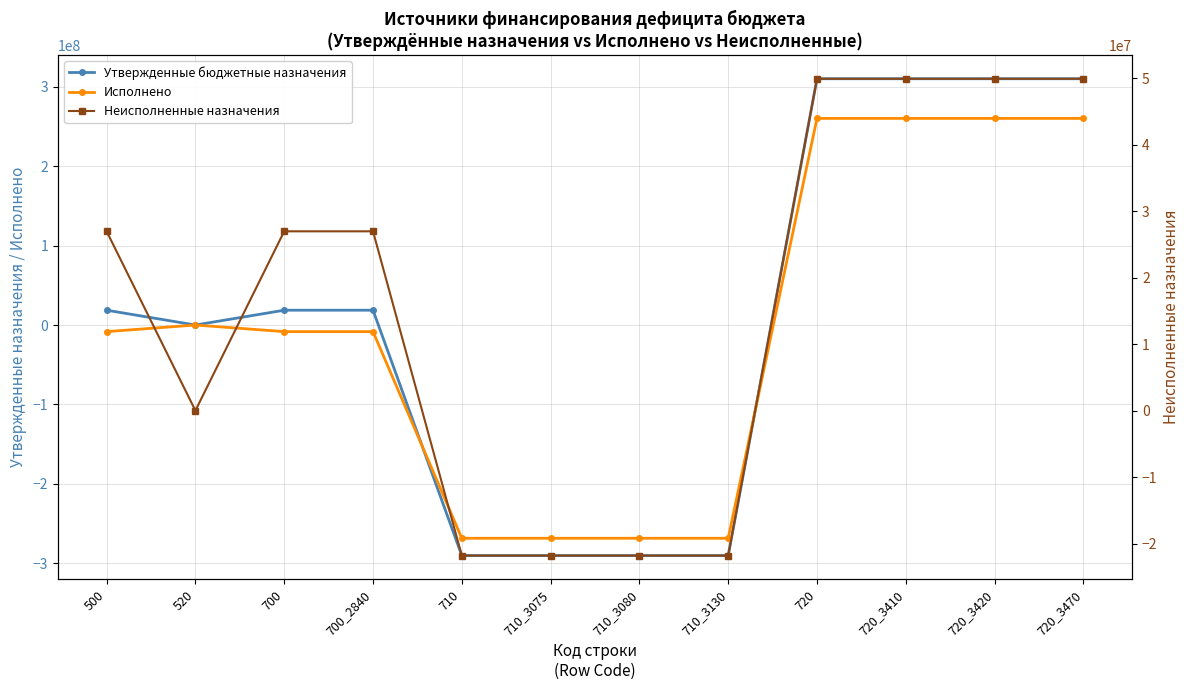

How many times do Исполнено and Неисполненные назначения cross each other?

1